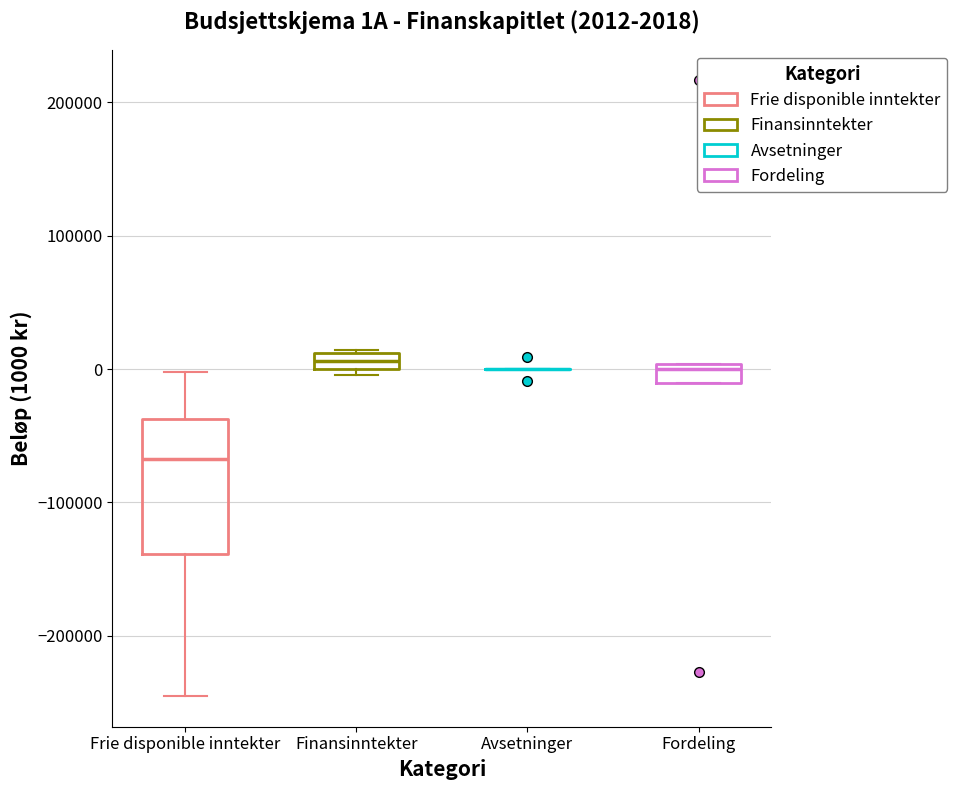

Comparing the boxes themselves (not the whiskers), which one is the tallest?

Frie disponible inntekter